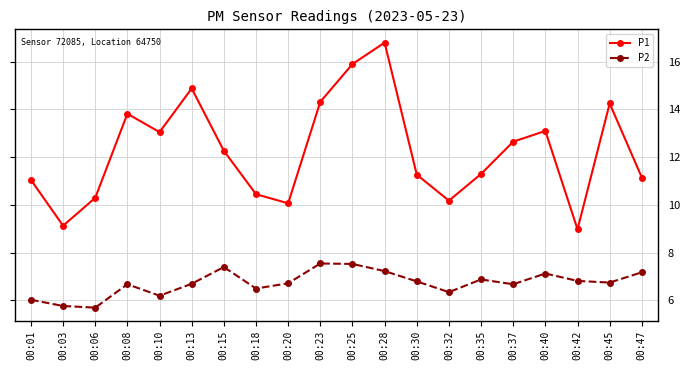

List the series in order of their overall mean, highest first.

P1, P2